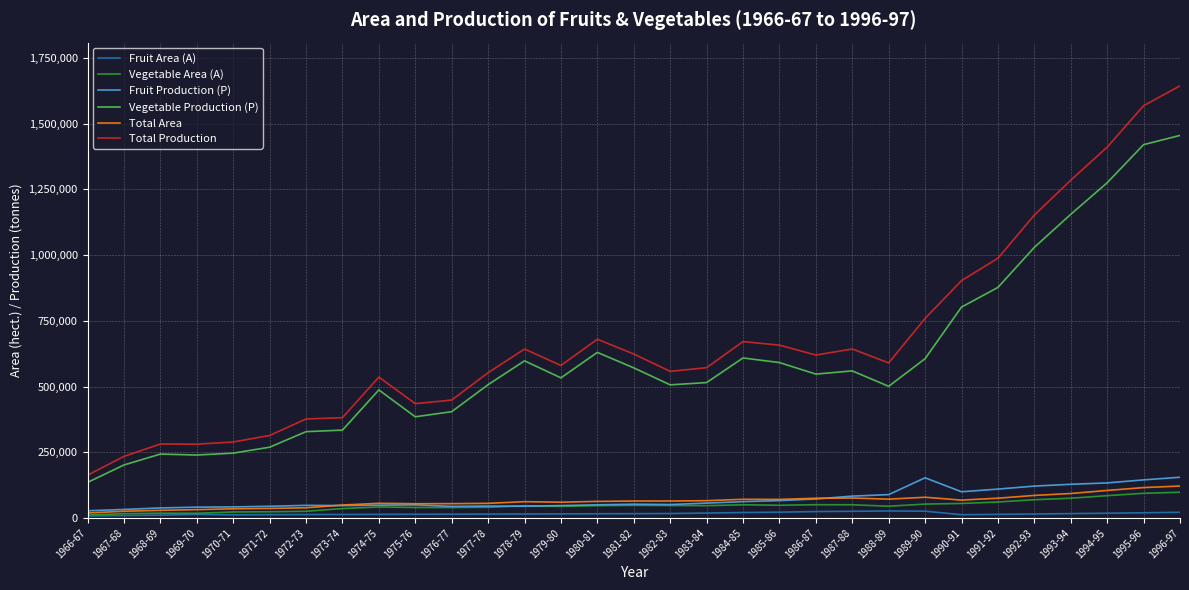

The value of Vegetable Area (A) at 1984-85 is 50350. True or false?

True